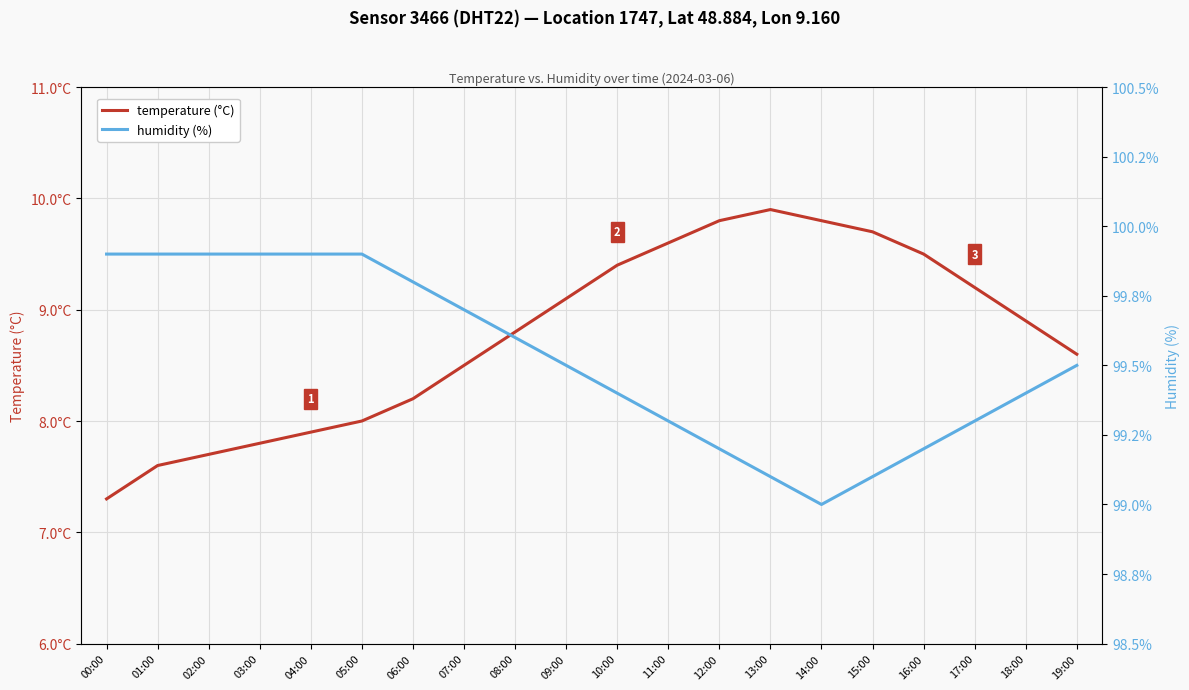

What are all the series names shown in the legend?

temperature (°C), humidity (%)